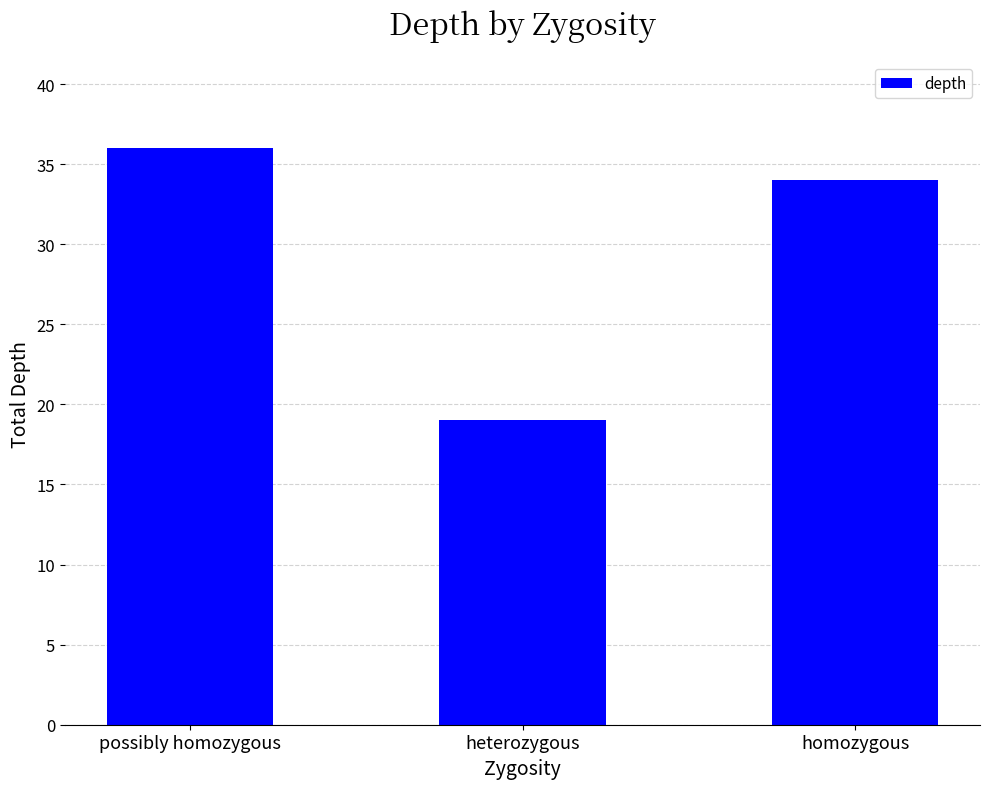

What is the difference between the maximum and minimum values?

17